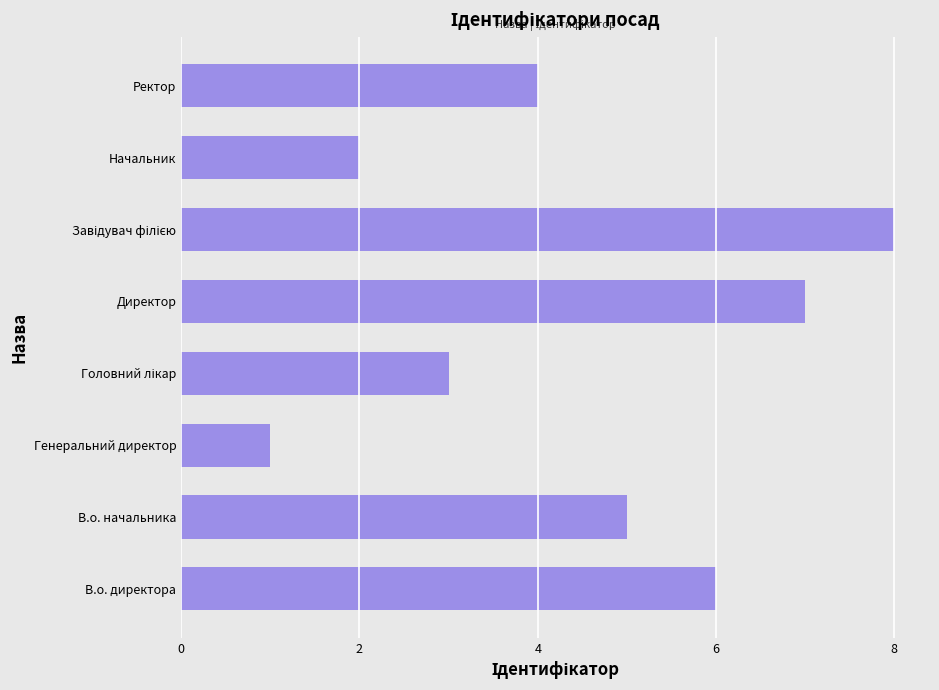

Reading bottom to top, transcribe all the data shown in this chart.

6	5	1	3	7	8	2	4